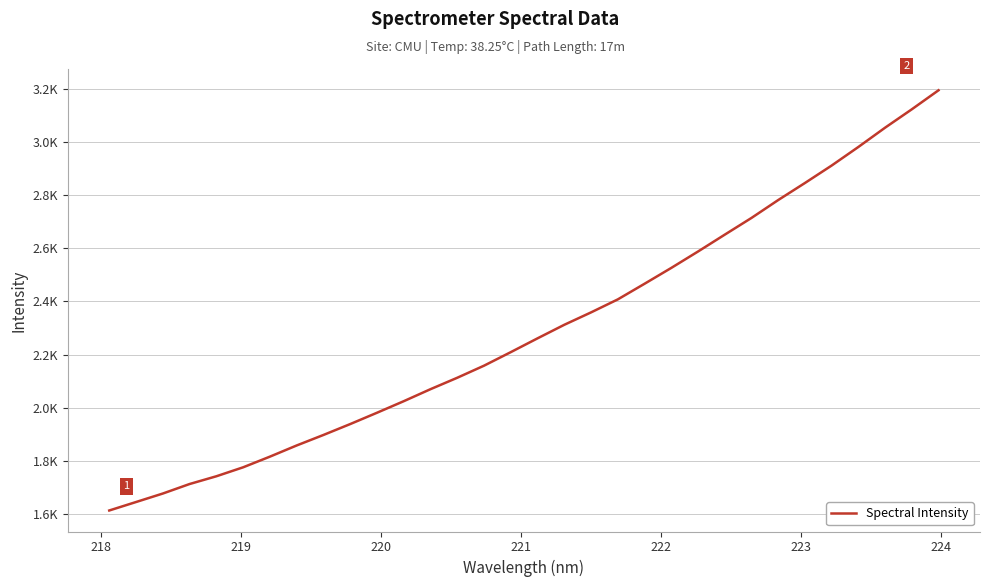

Does the chart have visible grid lines?

Yes